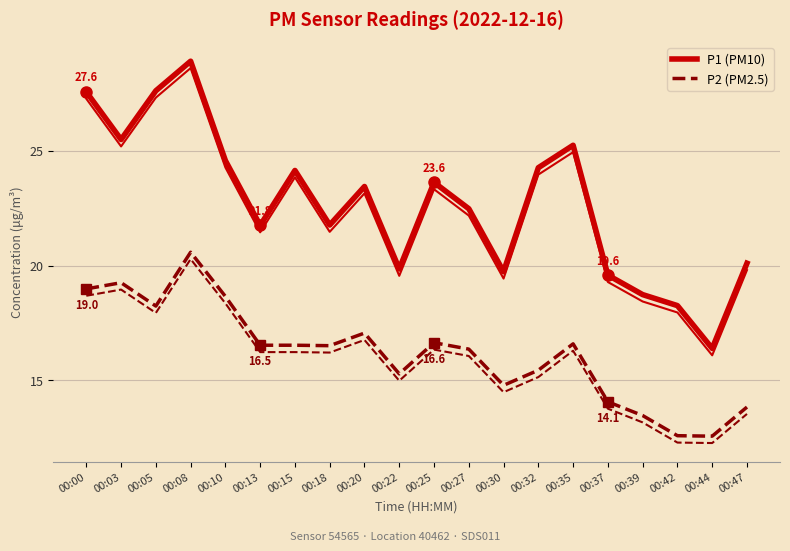

At which category does P1 (PM10) reach its first local valley?

00:03